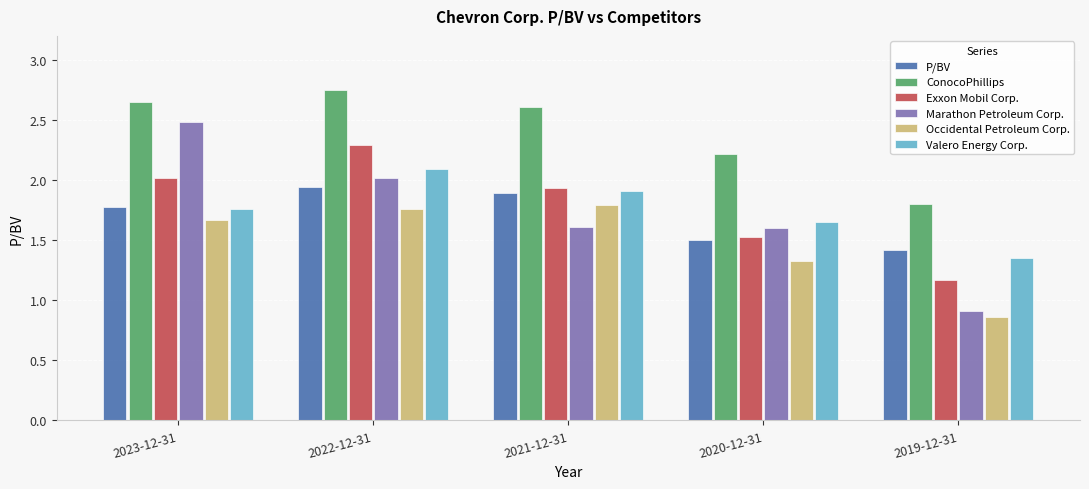

What is the total value across all series at 2021-12-31?

11.7